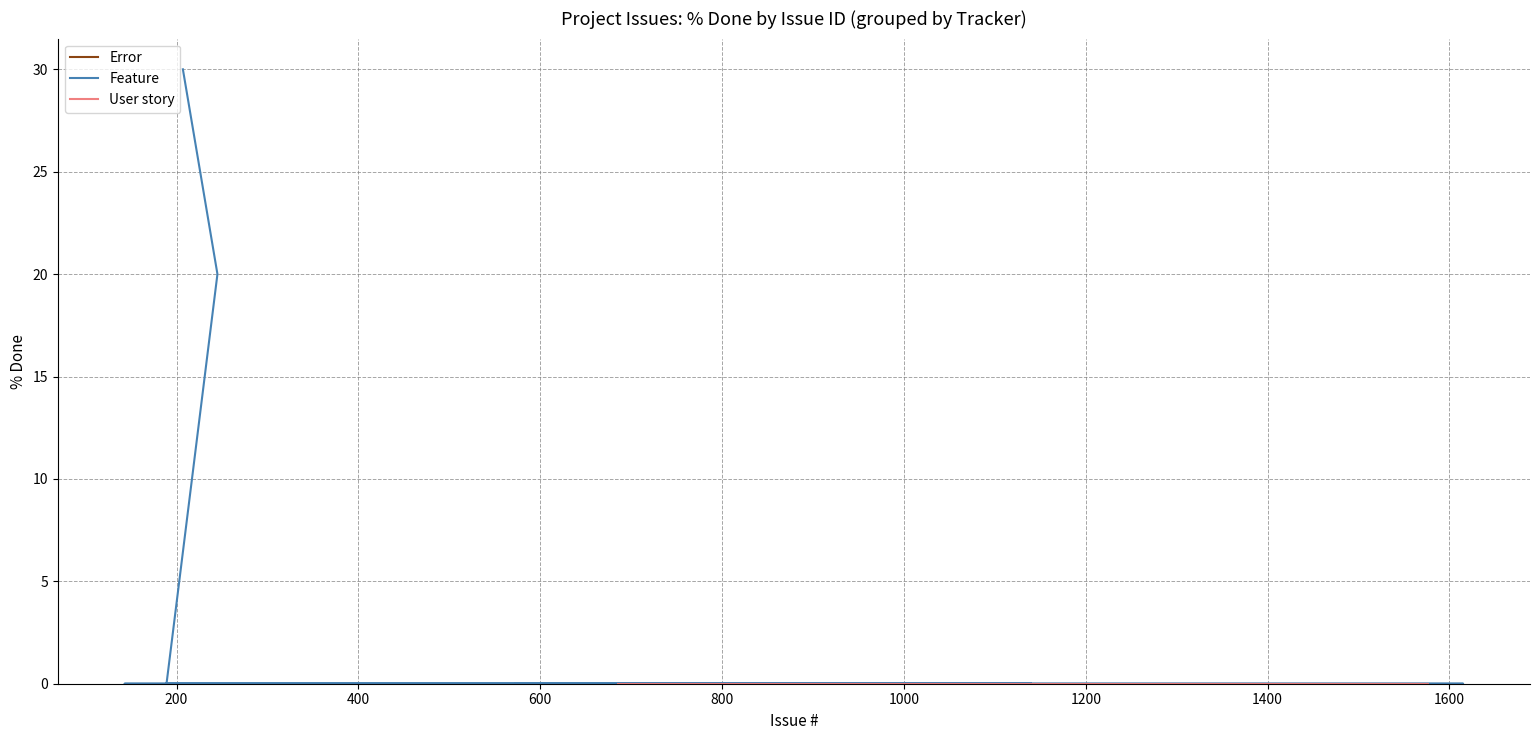

Where is Feature nearest to the value 15?

245